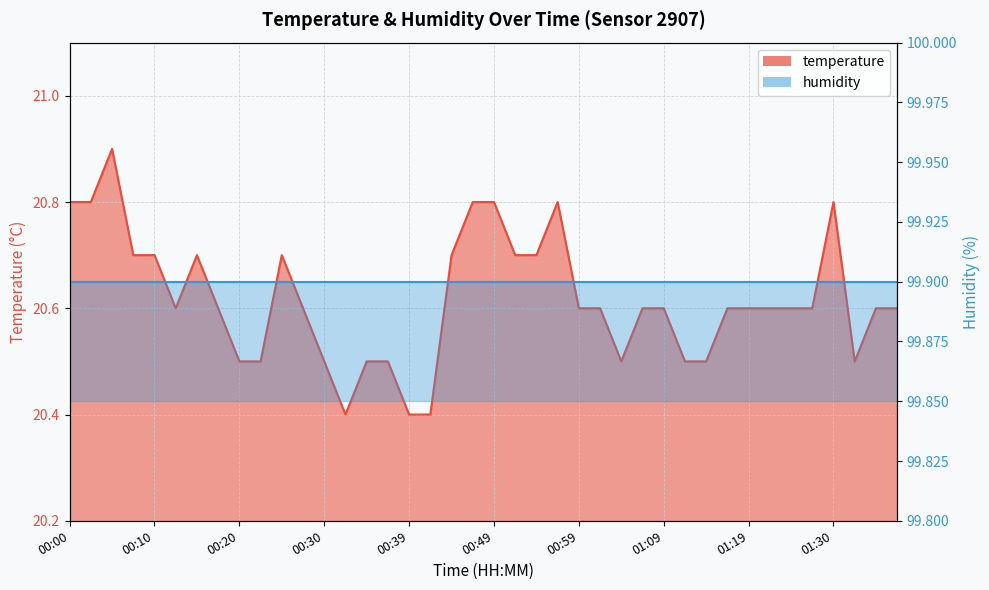

Reading left to right, what are all the values shown in this chart?

00:00=20.8	00:02=20.8	00:05=20.9	00:07=20.7	00:10=20.7	00:12=20.6	00:15=20.7	00:17=20.6	00:20=20.5	00:22=20.5	00:25=20.7	00:27=20.6	00:30=20.5	00:32=20.4	00:34=20.5	00:37=20.5	00:39=20.4	00:42=20.4	00:44=20.7	00:47=20.8	00:49=20.8	00:52=20.7	00:54=20.7	00:57=20.8	00:59=20.6	01:02=20.6	01:04=20.5	01:07=20.6	01:09=20.6	01:12=20.5	01:14=20.5	01:17=20.6	01:19=20.6	01:22=20.6	01:25=20.6	01:28=20.6	01:30=20.8	01:33=20.5	01:35=20.6	01:38=20.6